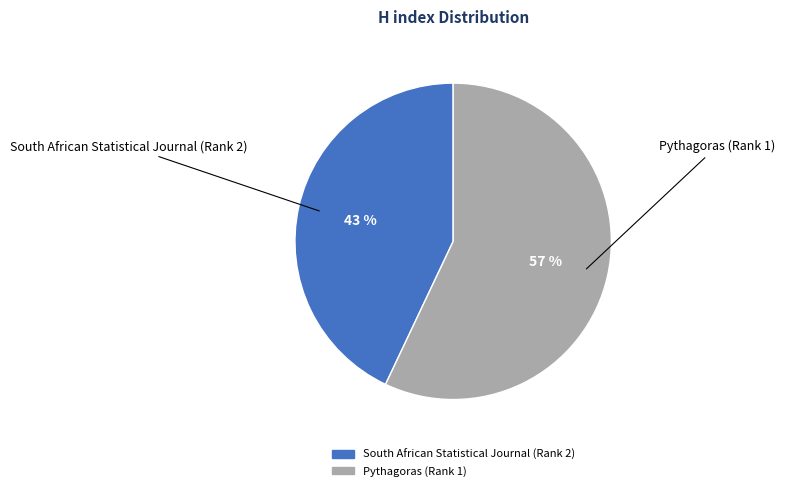

What percentage is the South African Statistical Journal (Rank 2) slice, to the nearest percent?

43%